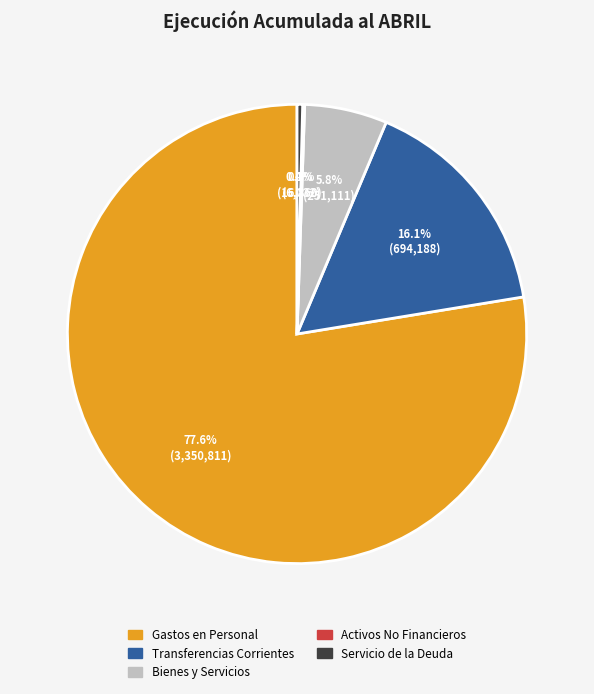

Is there any slice that represents more than half of the pie?

Yes